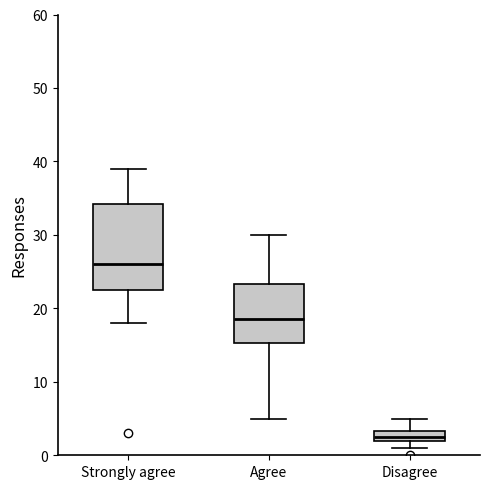

Which box is the tallest, from its lower edge to its upper edge?

Strongly agree